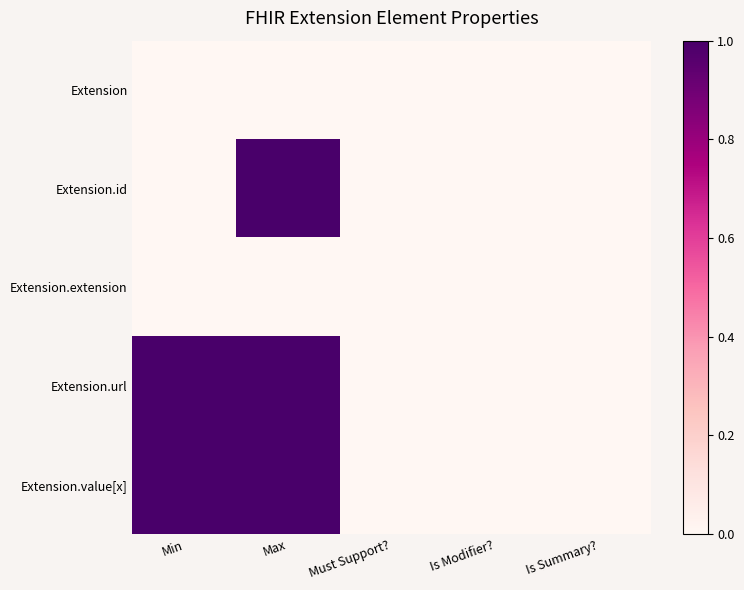

Between Min and Is Modifier?, which is larger?

Min